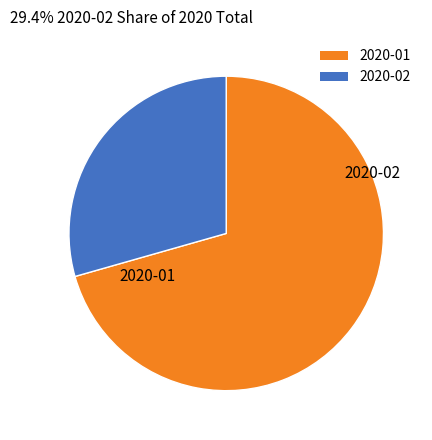

Combined, do 2020-02 and 2020-01 account for over 50%?

Yes